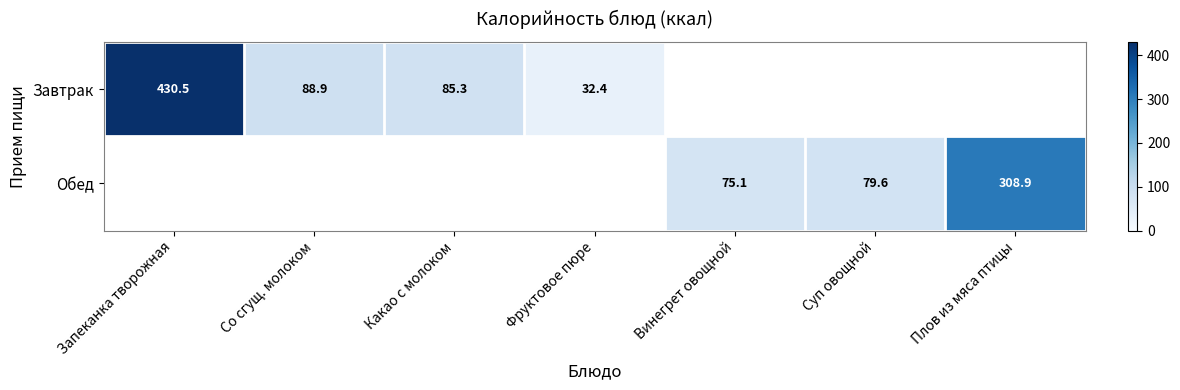

The Обед series shows 75.1 at Винегрет овощной. True or false?

True